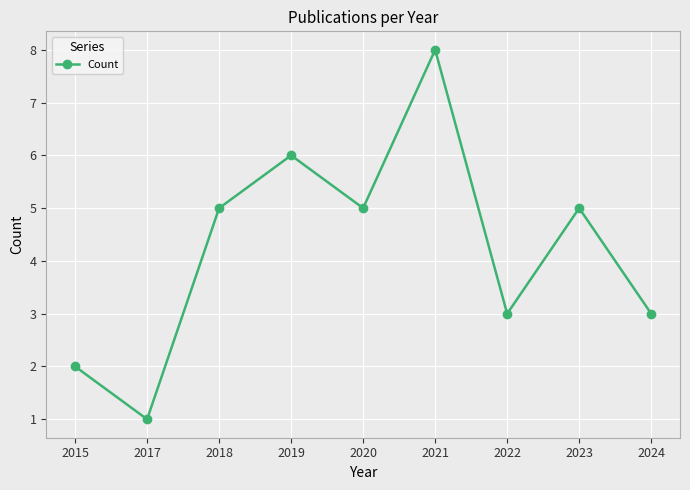

True or false: the data shows 1 at 2022.

False